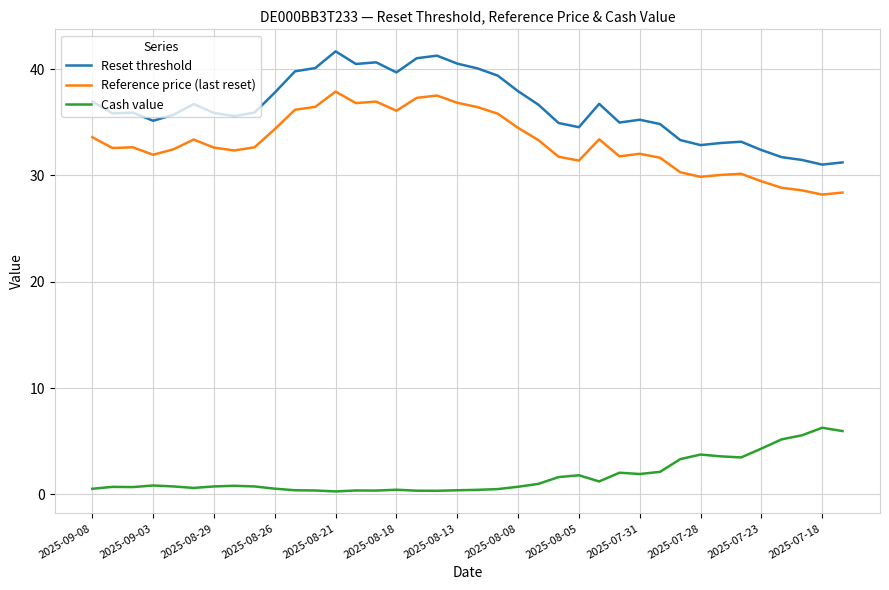

True or false: Reference price (last reset) and Cash value intersect in this chart.

False